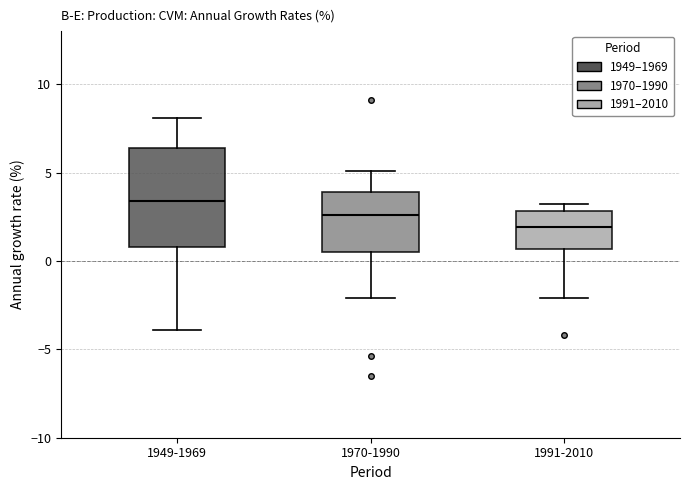

Reading left to right, transcribe this box plot: for each box, give where its median line is, the range the box spans, and where its two whiskers end, as read against the y-axis. The values are not printed on the chart, so give them approximately, as read against the axis.

1949-1969: median 3.5, box 1.0 to 6.5, whiskers -4.0 to 8.0
1970-1990: median 2.5, box 0.5 to 4.0, whiskers -2.0 to 5.0
1991-2010: median 2.0, box 0.5 to 3.0, whiskers -2.0 to 3.0 (just above the box's upper edge)